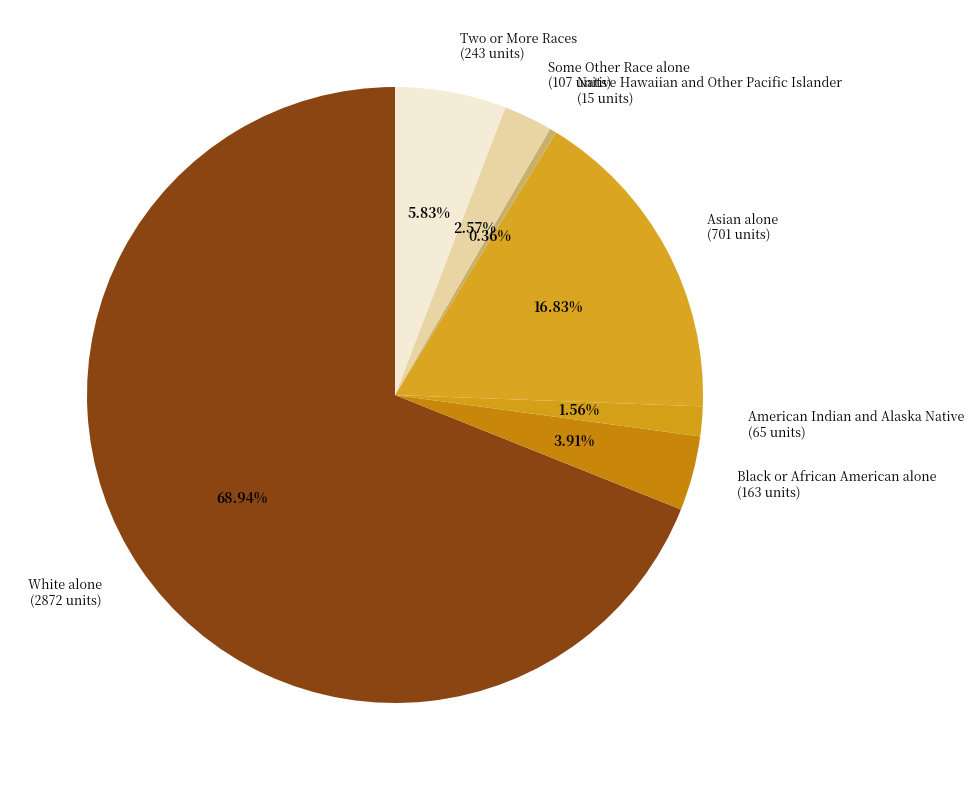

To the nearest percent, what is the difference between the largest and smallest slice percentages?

69%